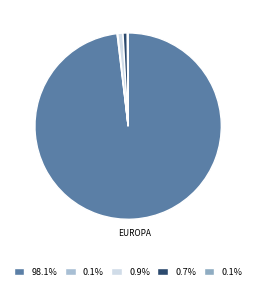

How many slices are in this pie chart?

5